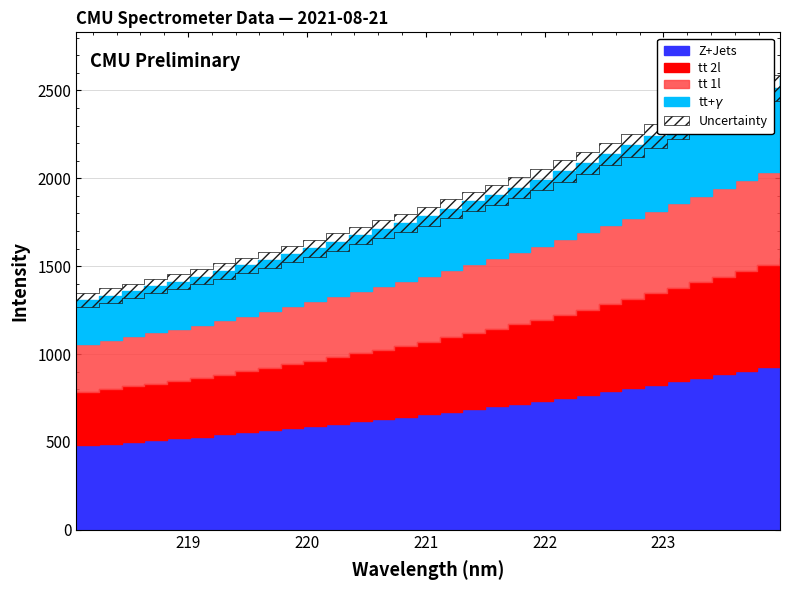

Rank the categories by value from highest to lowest.

223.9802, 223.7895, 223.5987, 223.408, 223.2172, 223.0264, 222.8355, 222.6447, 222.4538, 222.263, 222.0721, 221.8812, 221.6902, 221.4993, 221.3083, 221.1174, 220.9264, 220.7354, 220.5444, 220.3533, 220.1623, 219.9712, 219.7801, 219.589, 219.3979, 219.2067, 219.0156, 218.8244, 218.6332, 218.442, 218.2508, 218.0596